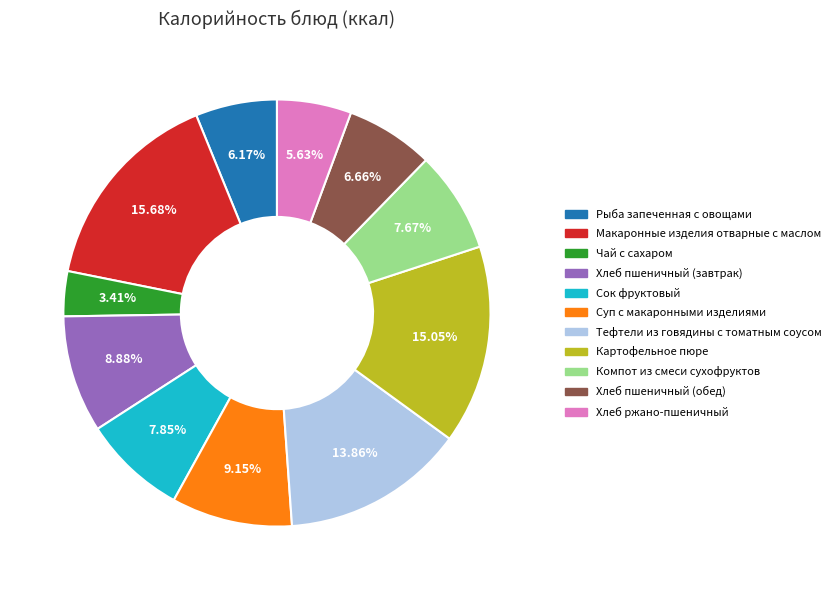

True or false: Тефтели из говядины с томатным соусом accounts for 14% of the total.

True